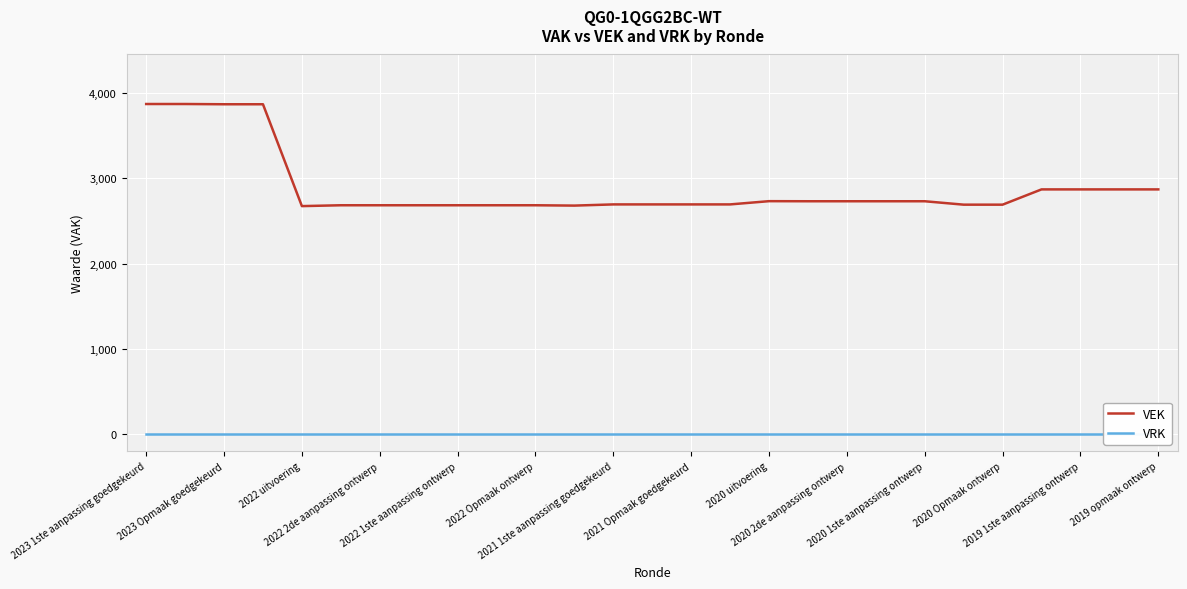

True or false: VEK and VRK intersect in this chart.

False